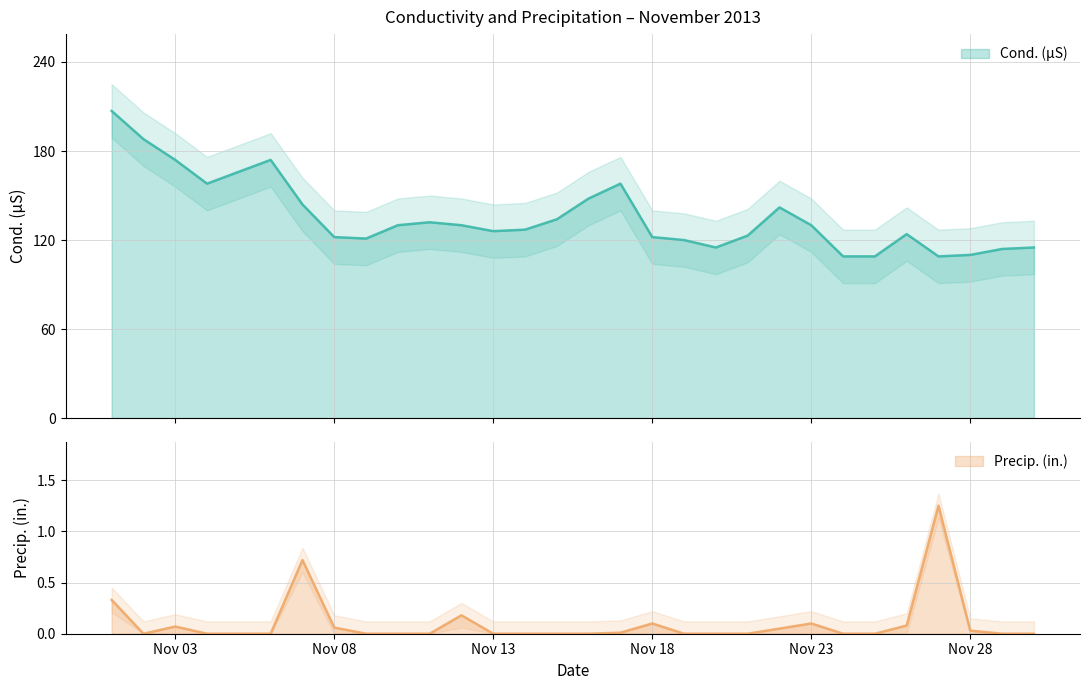

Count the number of categories in the chart.

30